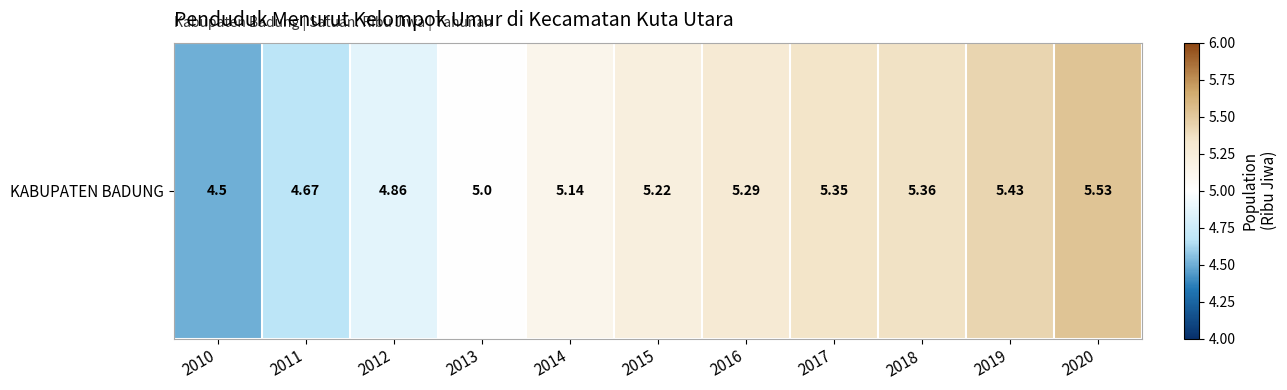

The chart shows a value of 2.7 at 2019. True or false?

False